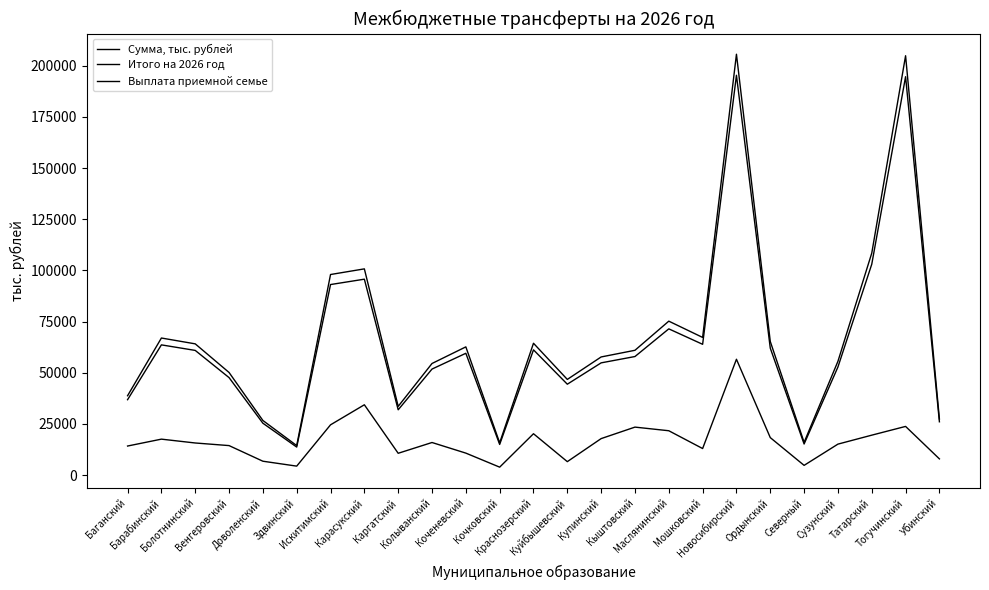

Which series changed the most between Колыванский and Убинский?

Сумма, тыс. рублей